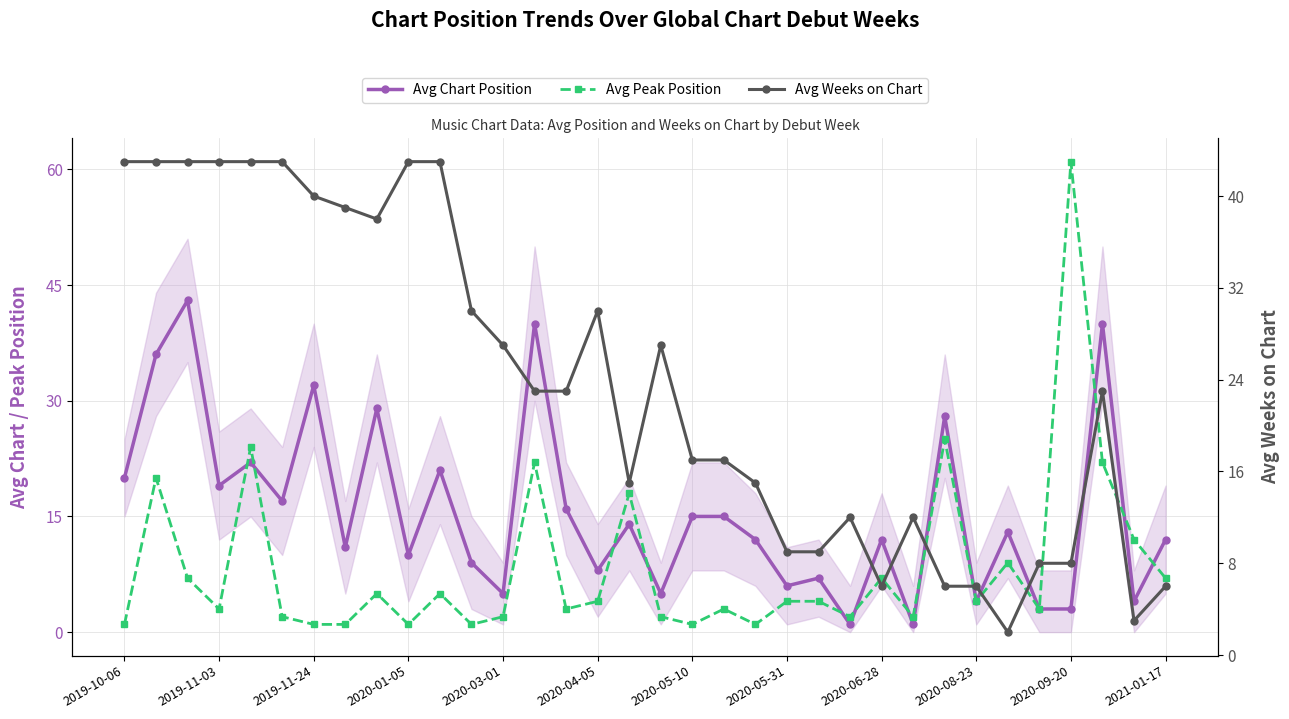

True or false: Avg Chart Position has a value of 1 at 25.

True